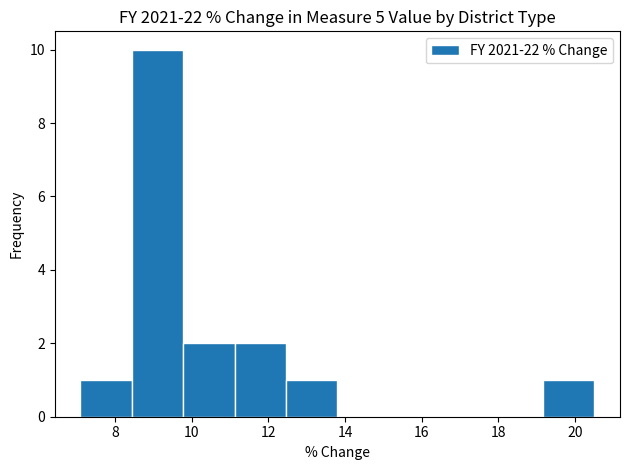

Reading left to right, list every bar in this chart as the range it spans on the x-axis followed by its height. Neither the bar edges nor the heights are printed on the chart, so give them approximately, as read against the axes.

7.10 to 8.44: 1
8.44 to 9.78: 10
9.78 to 11.12: 2
11.12 to 12.46: 2
12.46 to 13.80: 1
13.80 to 15.14: 0
15.14 to 16.48: 0
16.48 to 17.82: 0
17.82 to 19.16: 0
19.16 to 20.50: 1